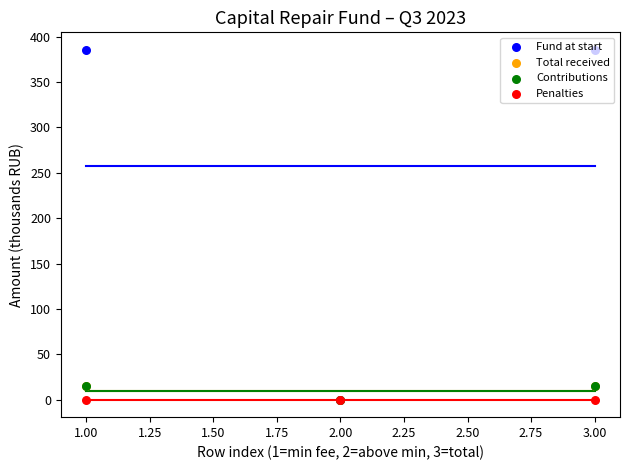

What are all the series names shown in the legend?

Fund at start, Total received, Contributions, Penalties